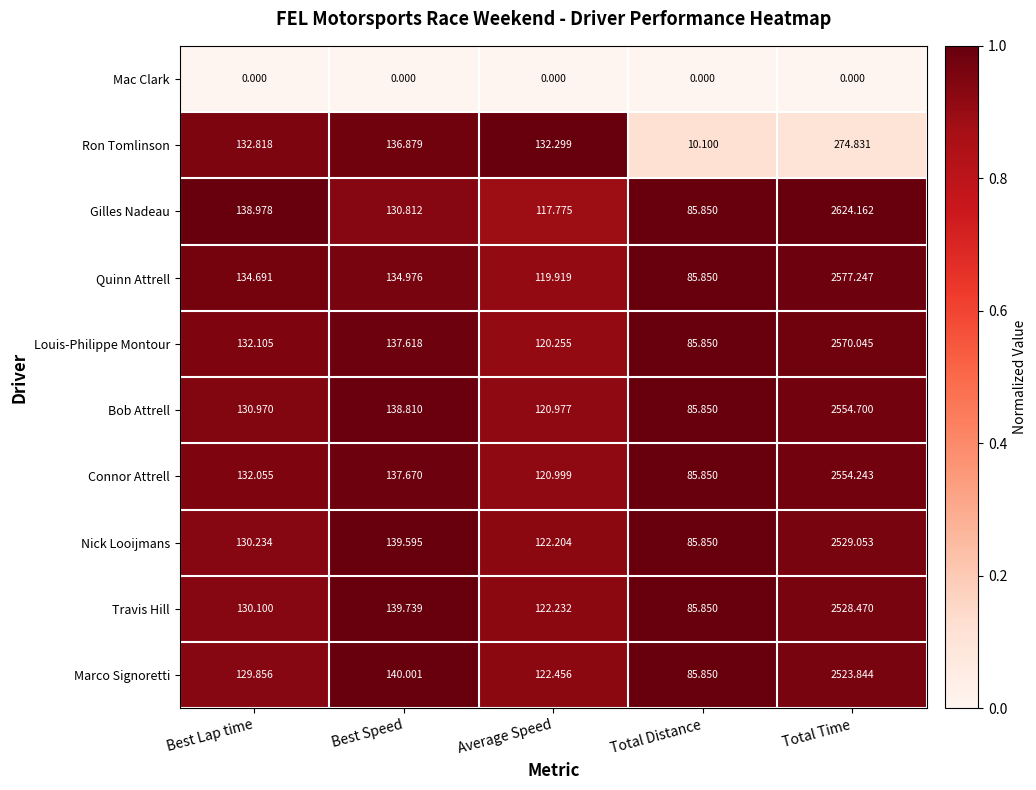

Which category has the highest value in the Nick Looijmans series?

Total Time